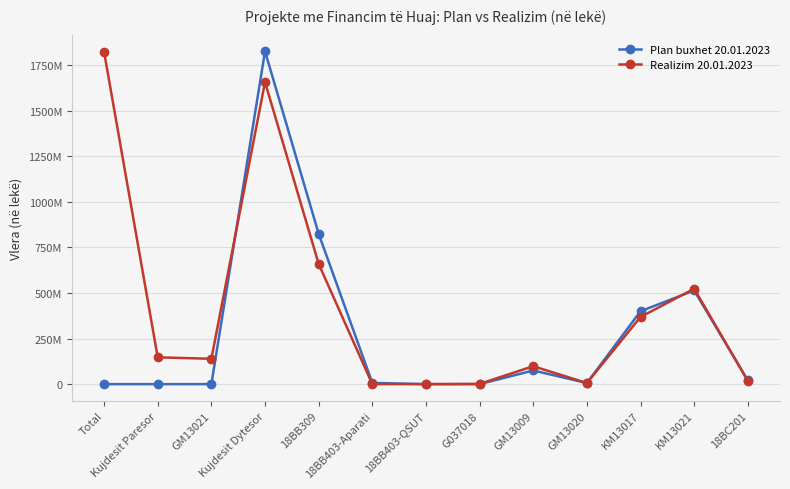

Does the chart display data point markers on the line(s)?

Yes